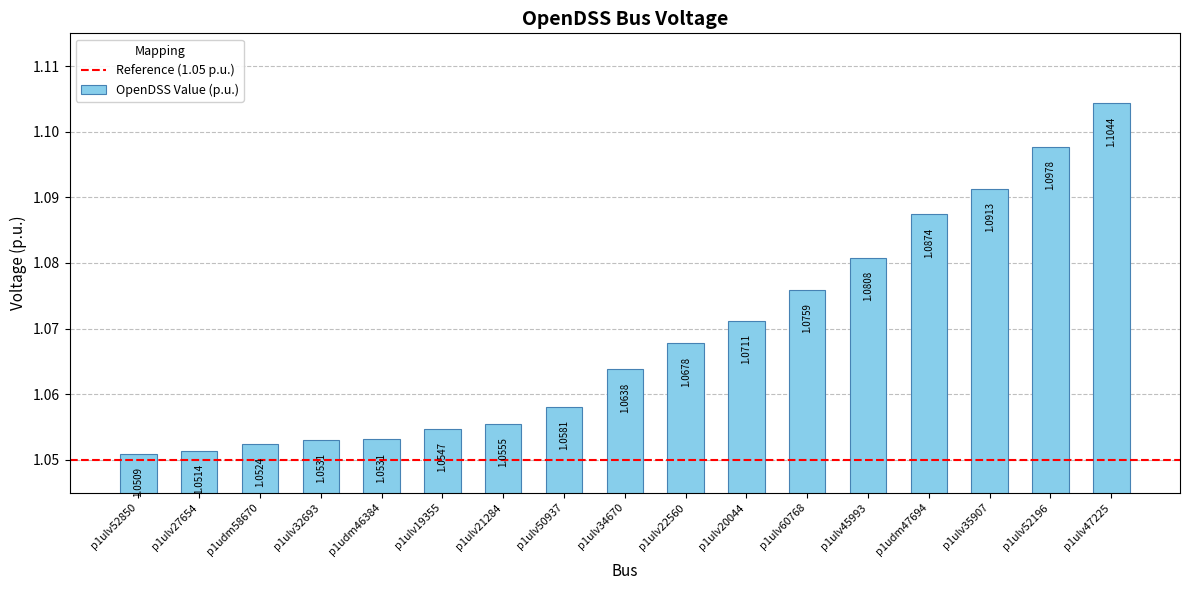

Approximately how many times larger is the value at p1ulv27654 compared to p1ulv35907?

1.0